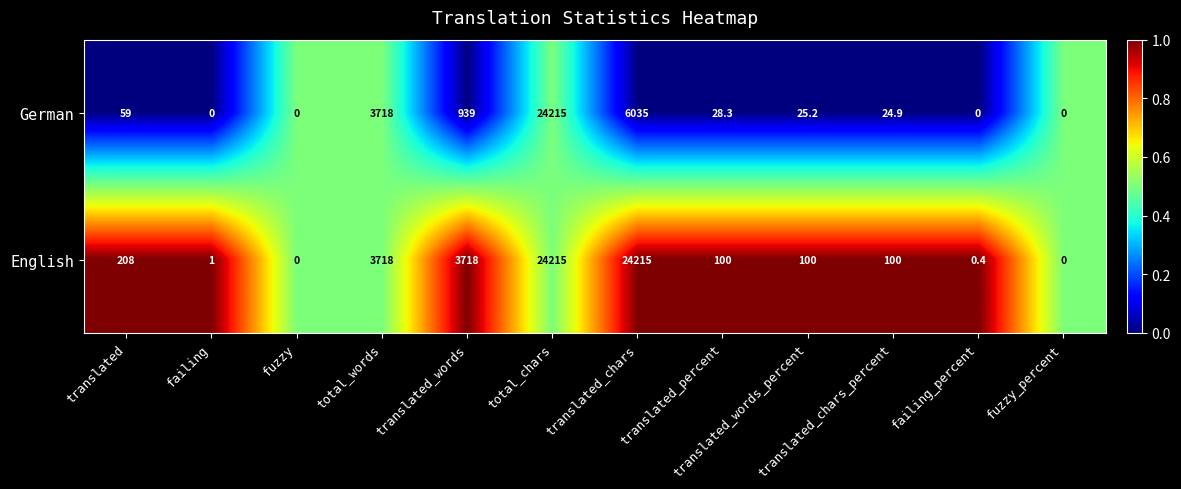

Rank the series by their average value, from lowest to highest.

German, English